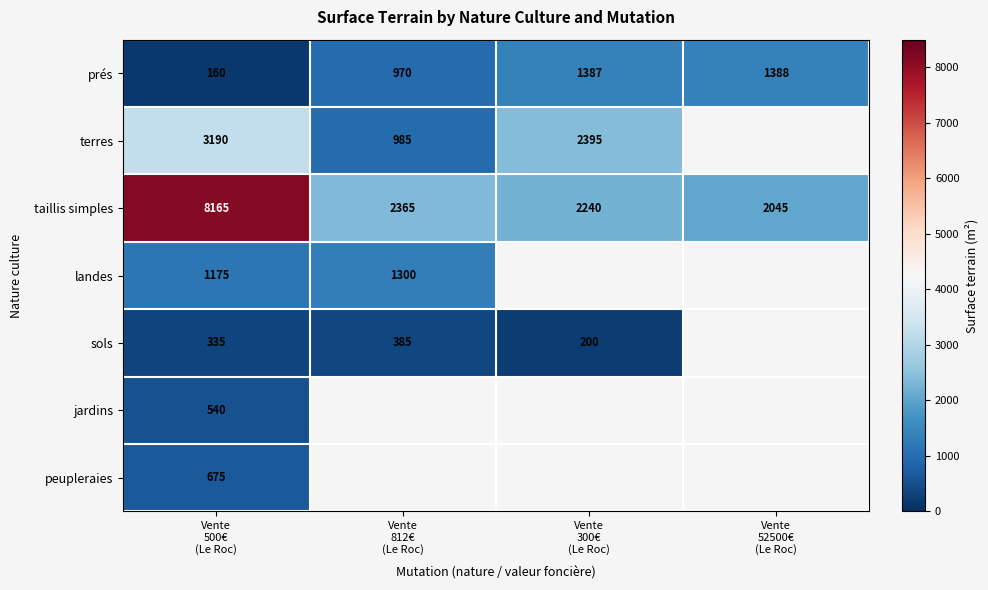

What is the average value of the prés series?

976